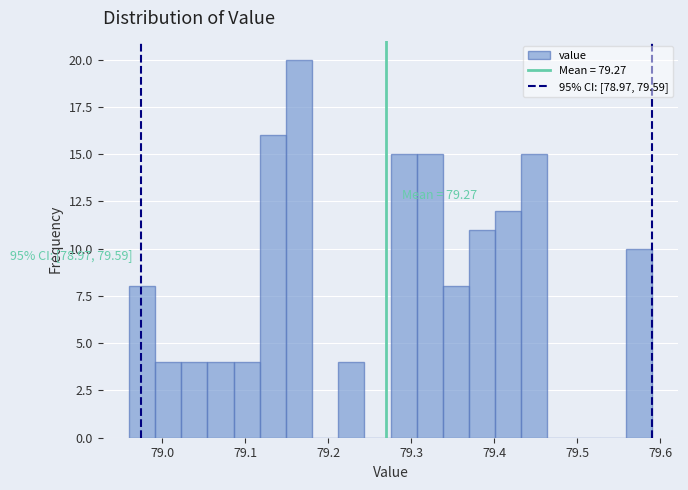

Read against the x-axis, roughly where is the centre of the tallest bar?

79.16